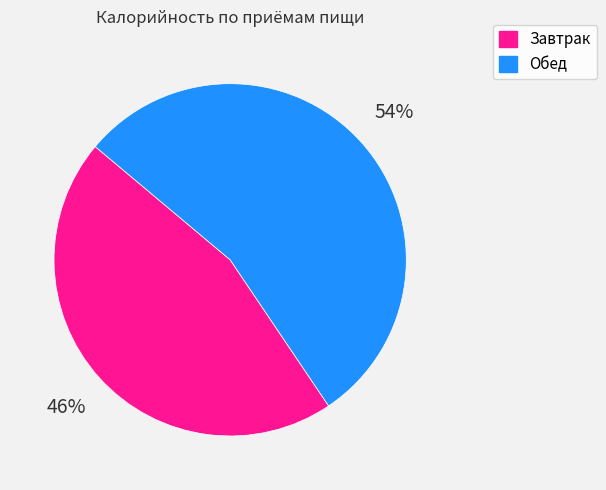

To the nearest percent, what is the average slice percentage?

50%